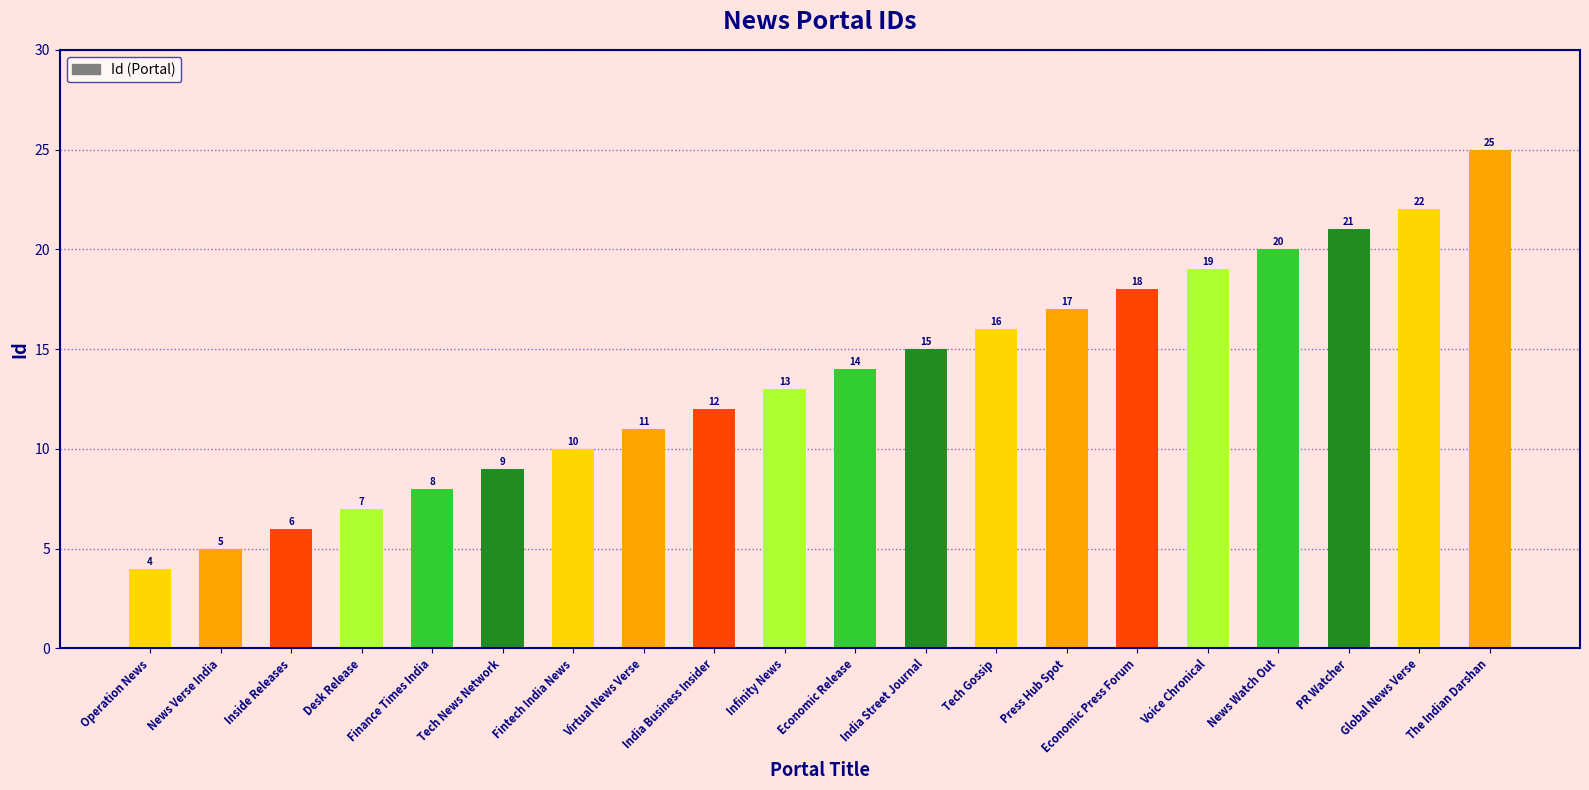

Reading left to right, list all the values displayed in this chart.

Operation News=4	News Verse India=5	Inside Releases=6	Desk Release=7	Finance Times India=8	Tech News Network=9	Fintech India News=10	Virtual News Verse=11	India Business Insider=12	Infinity News=13	Economic Release=14	India Street Journal=15	Tech Gossip=16	Press Hub Spot=17	Economic Press Forum=18	Voice Chronical=19	News Watch Out=20	PR Watcher=21	Global News Verse=22	The Indian Darshan=25